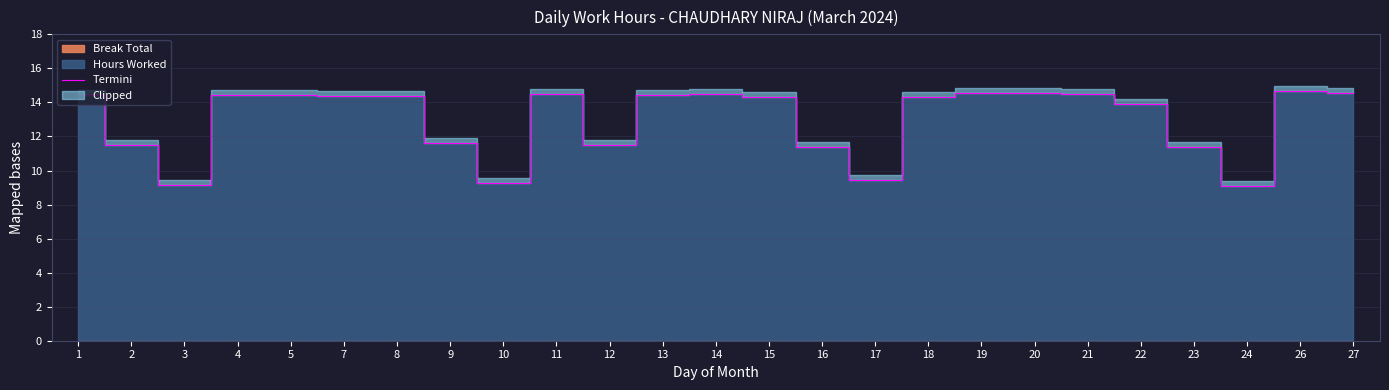

True or false: the data has more than 2 interior local peaks.

True